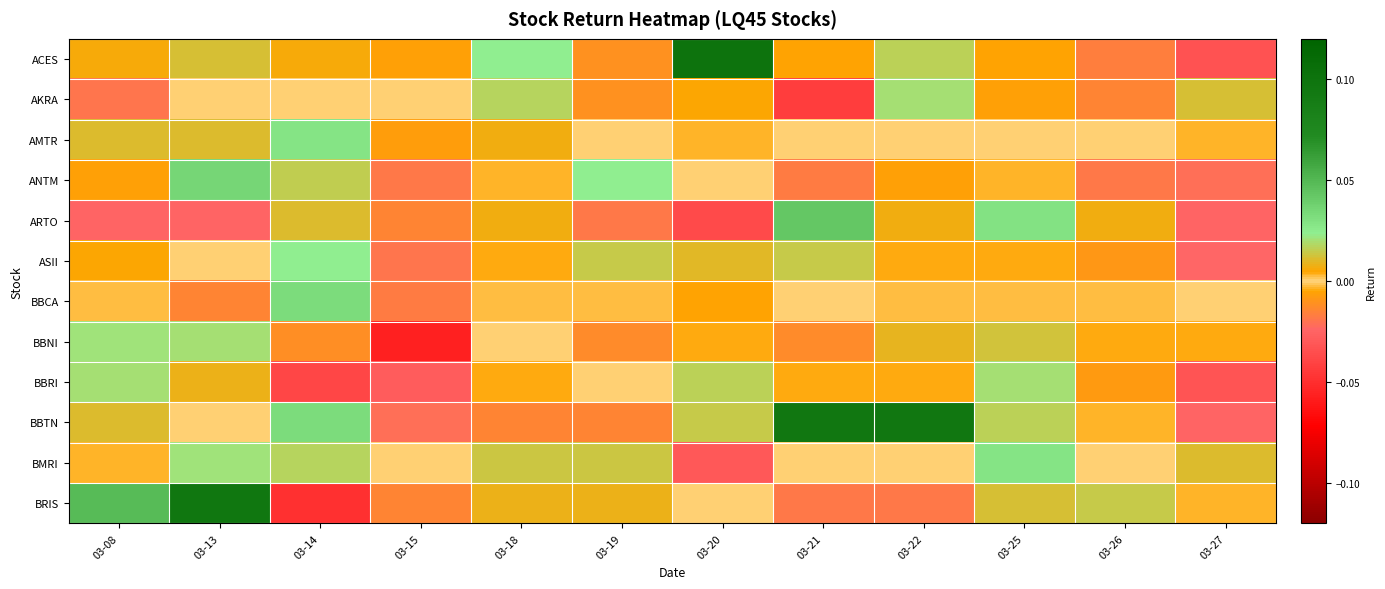

Reading left to right, list all the values displayed in this chart.

ACES: 03-08=0.0	03-13=0.0	03-14=0.0	03-15=-0.0	03-18=0.0	03-19=-0.0	03-20=0.1	03-21=-0.0	03-22=0.0	03-25=-0.0	03-26=-0.0	03-27=-0.0
AKRA: 03-08=-0.0	03-13=0.0	03-14=0.0	03-15=0.0	03-18=0.0	03-19=-0.0	03-20=0.0	03-21=-0.0	03-22=0.0	03-25=-0.0	03-26=-0.0	03-27=0.0
AMTR: 03-08=0.0	03-13=0.0	03-14=0.0	03-15=-0.0	03-18=0.0	03-19=0.0	03-20=0.0	03-21=0.0	03-22=0.0	03-25=0.0	03-26=0.0	03-27=0.0
ANTM: 03-08=-0.0	03-13=0.0	03-14=0.0	03-15=-0.0	03-18=0.0	03-19=0.0	03-20=0.0	03-21=-0.0	03-22=-0.0	03-25=0.0	03-26=-0.0	03-27=-0.0
ARTO: 03-08=-0.0	03-13=-0.0	03-14=0.0	03-15=-0.0	03-18=0.0	03-19=-0.0	03-20=-0.0	03-21=0.0	03-22=0.0	03-25=0.0	03-26=0.0	03-27=-0.0
ASII: 03-08=0.0	03-13=0.0	03-14=0.0	03-15=-0.0	03-18=-0.0	03-19=0.0	03-20=0.0	03-21=0.0	03-22=0.0	03-25=-0.0	03-26=-0.0	03-27=-0.0
BBCA: 03-08=0.0	03-13=-0.0	03-14=0.0	03-15=-0.0	03-18=-0.0	03-19=0.0	03-20=-0.0	03-21=0.0	03-22=-0.0	03-25=-0.0	03-26=0.0	03-27=0.0
BBNI: 03-08=0.0	03-13=0.0	03-14=-0.0	03-15=-0.1	03-18=0.0	03-19=-0.0	03-20=0.0	03-21=-0.0	03-22=0.0	03-25=0.0	03-26=-0.0	03-27=-0.0
BBRI: 03-08=0.0	03-13=0.0	03-14=-0.0	03-15=-0.0	03-18=0.0	03-19=0.0	03-20=0.0	03-21=0.0	03-22=0.0	03-25=0.0	03-26=-0.0	03-27=-0.0
BBTN: 03-08=0.0	03-13=0.0	03-14=0.0	03-15=-0.0	03-18=-0.0	03-19=-0.0	03-20=0.0	03-21=0.1	03-22=0.1	03-25=0.0	03-26=-0.0	03-27=-0.0
BMRI: 03-08=0.0	03-13=0.0	03-14=0.0	03-15=0.0	03-18=0.0	03-19=0.0	03-20=-0.0	03-21=0.0	03-22=0.0	03-25=0.0	03-26=0.0	03-27=0.0
BRIS: 03-08=0.0	03-13=0.1	03-14=-0.0	03-15=-0.0	03-18=0.0	03-19=0.0	03-20=0.0	03-21=-0.0	03-22=-0.0	03-25=0.0	03-26=0.0	03-27=-0.0